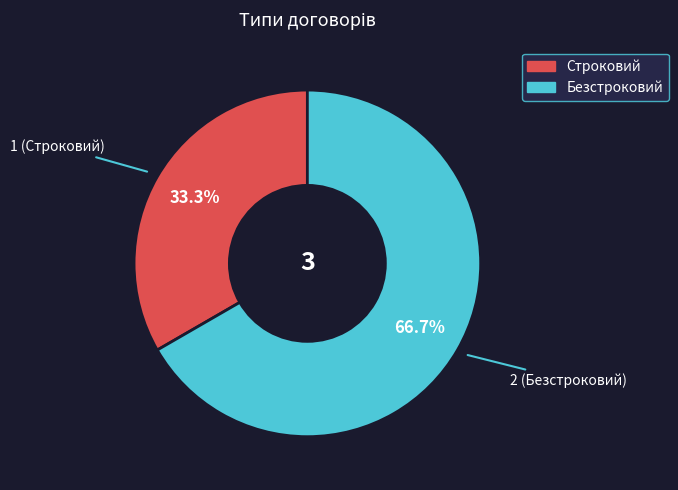

What is the largest slice in the pie chart?

Безстроковий